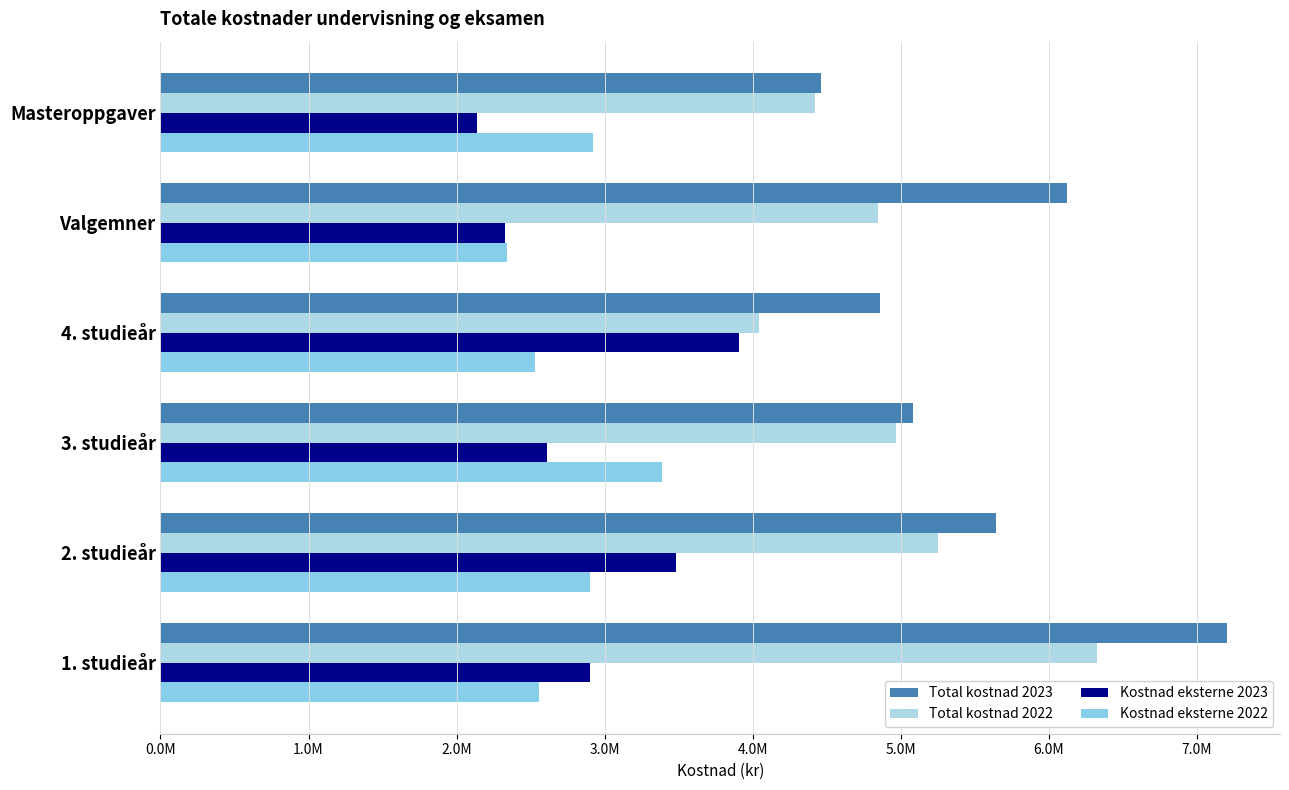

How many groups of bars are there?

6